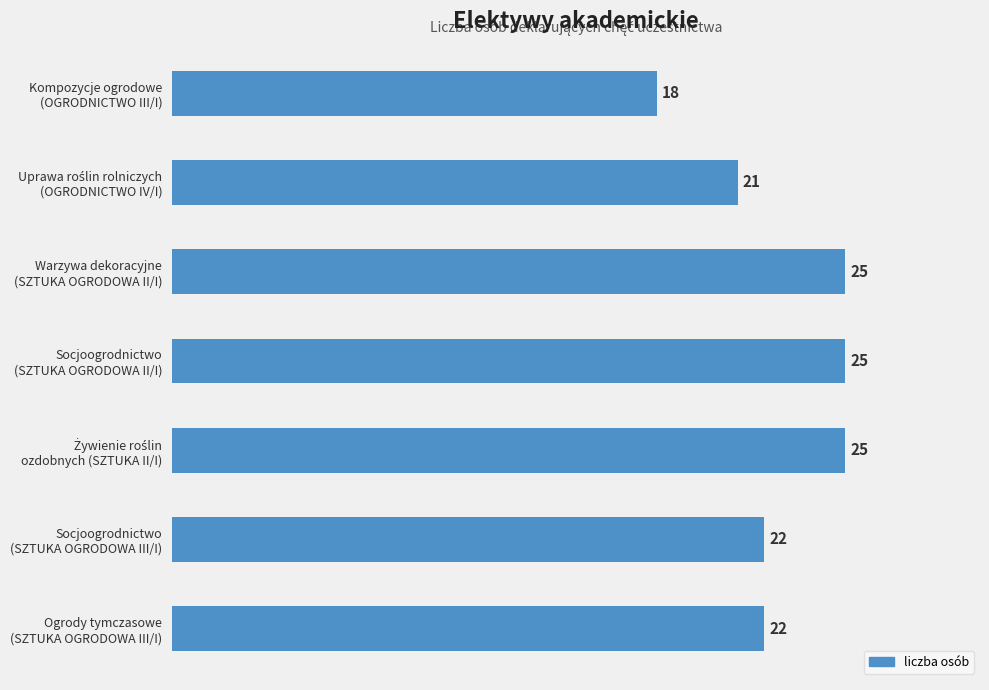

How many values are between 21 and 25?

6